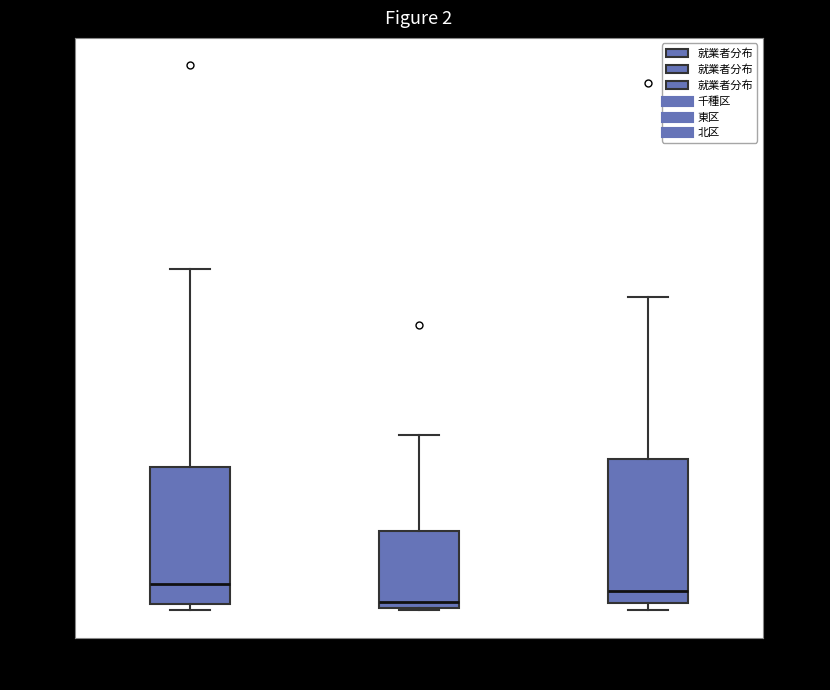

Which box has the lowest median line?

東区